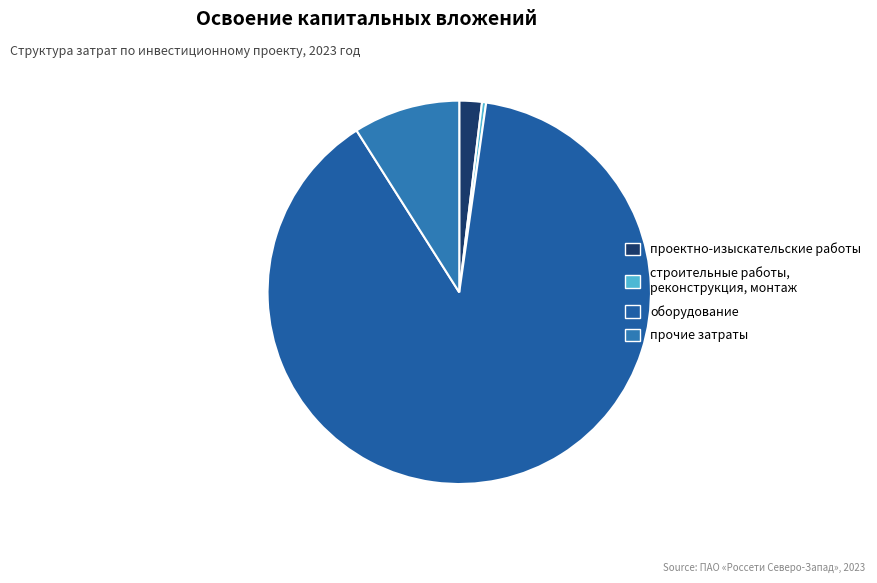

The прочие затраты slice represents 3% of the pie. True or false?

False